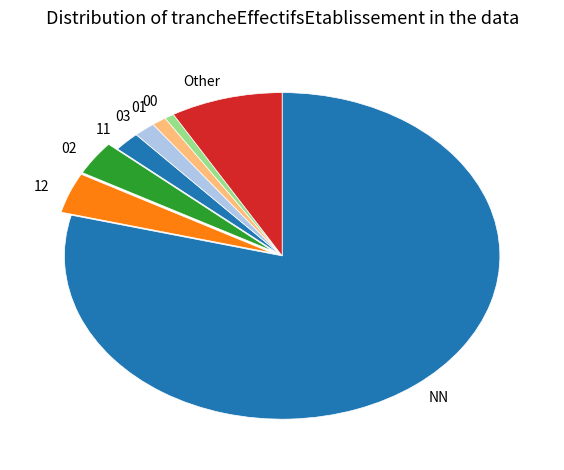

What is the majority slice?

NN